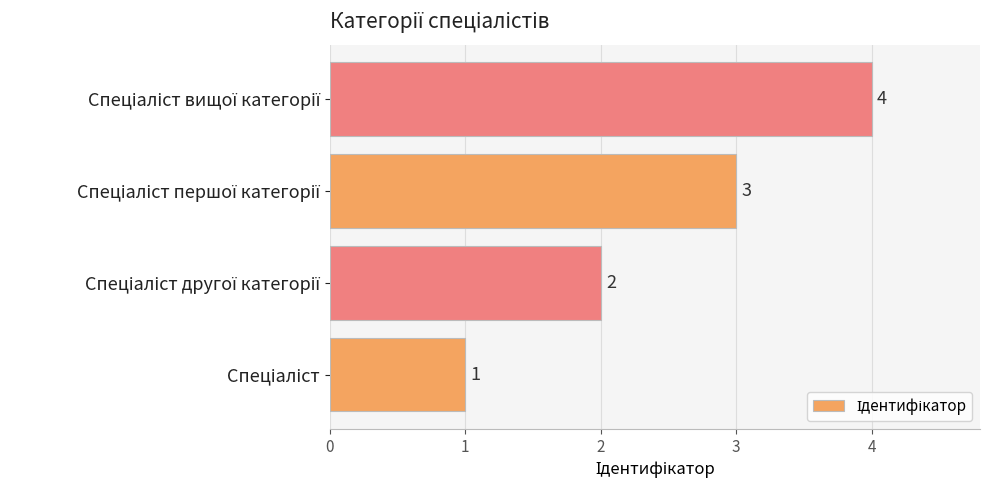

What is the greatest value displayed?

4